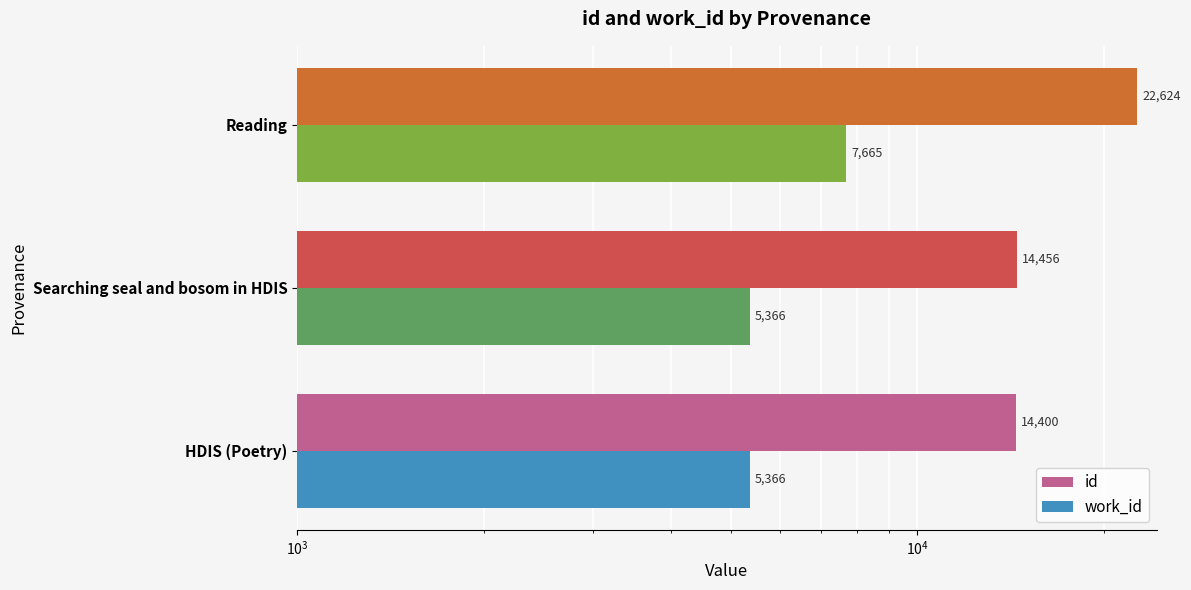

What is the greatest value displayed?

22624